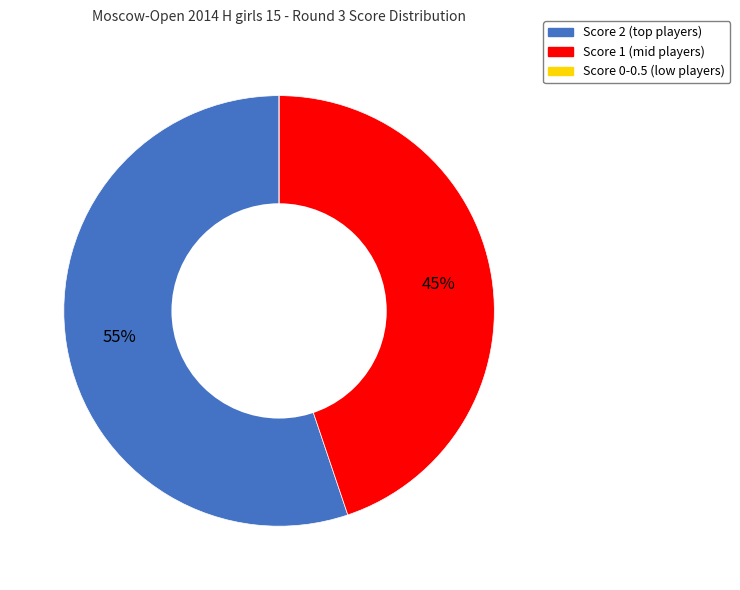

To the nearest percent, what is the difference between the largest and smallest slice percentages?

55%